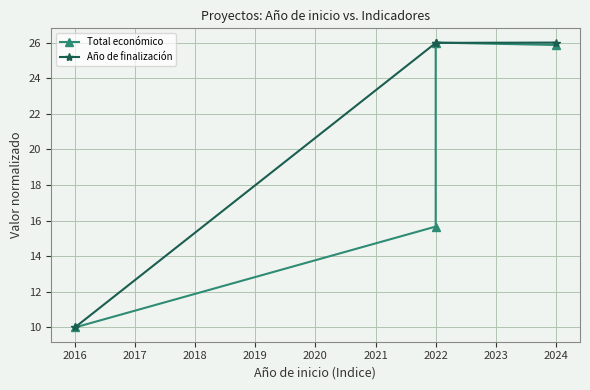

Reading left to right, transcribe all the data shown in this chart.

Total económico: 10.0	15.7	26.0	25.9
Año de finalización: 10.0	26.0	26.0	26.0